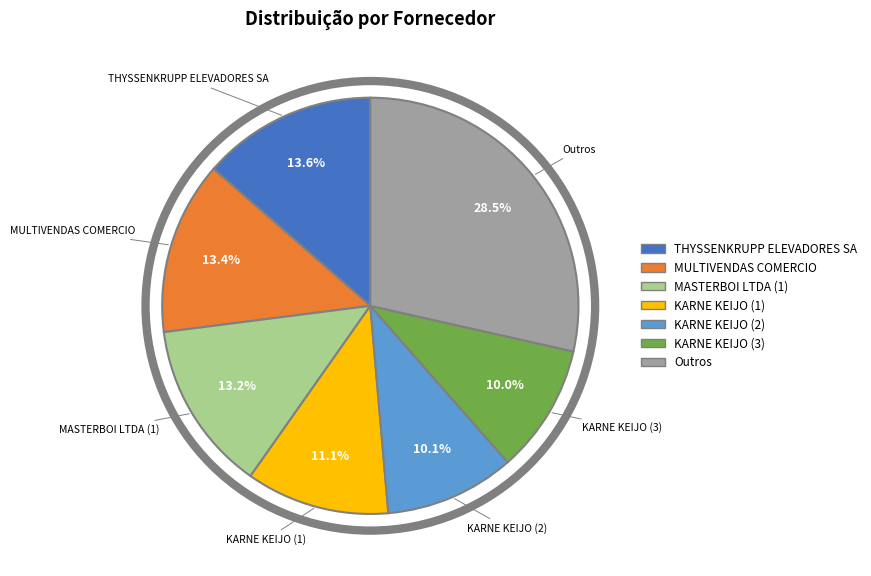

How many segments does this pie chart have?

7